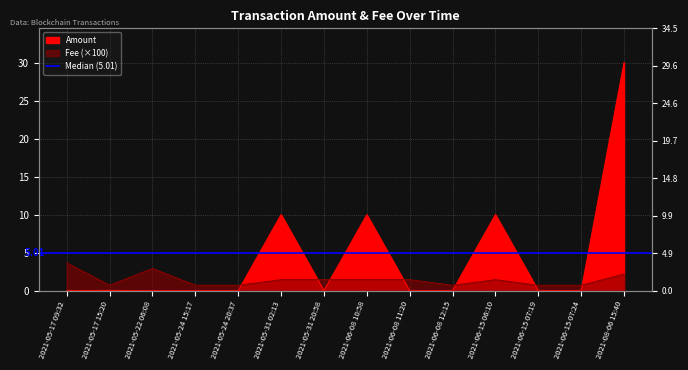

What value does the Fee series have at 2021-05-31 20:58?

1.5